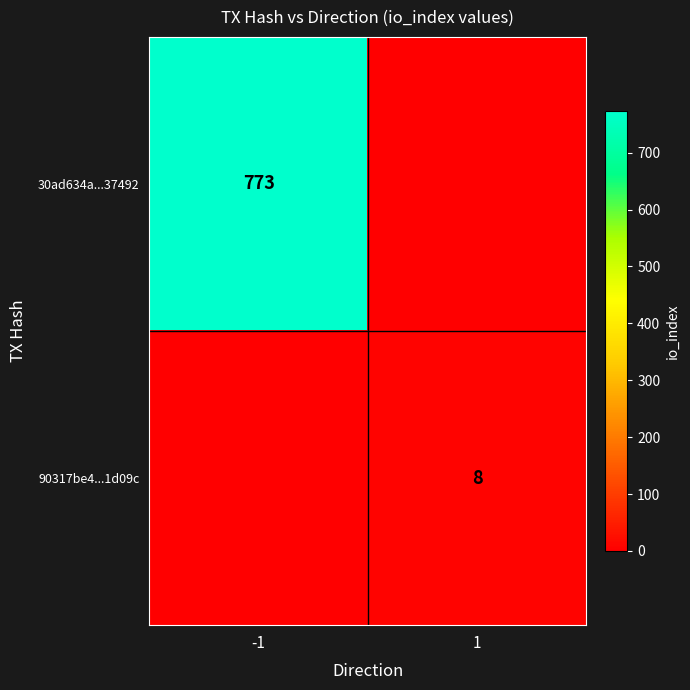

The 30ad634a...37492 series shows 773 at -1. True or false?

True